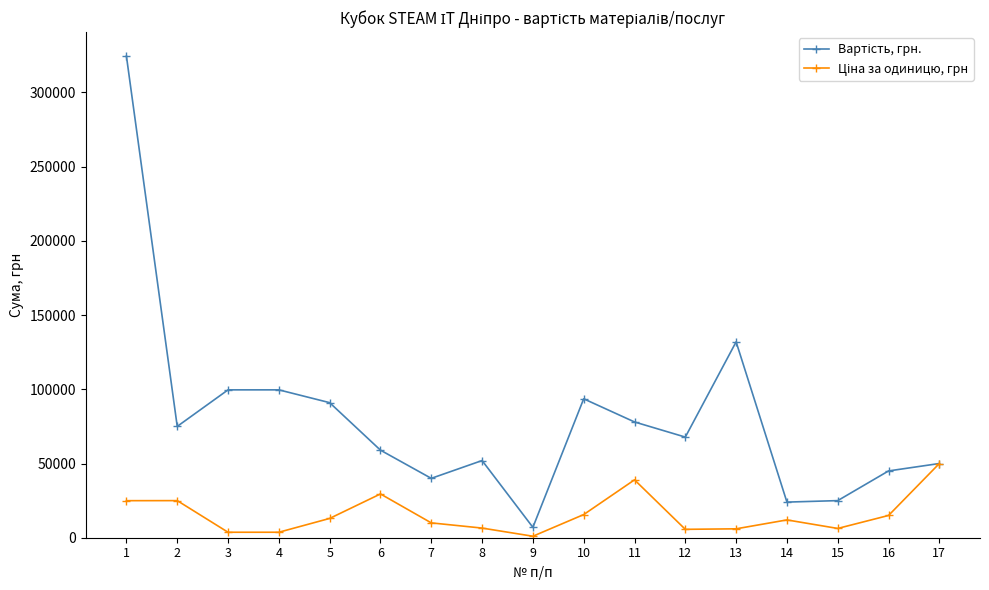

What is the spread (max minus min) of values at 14?

12000